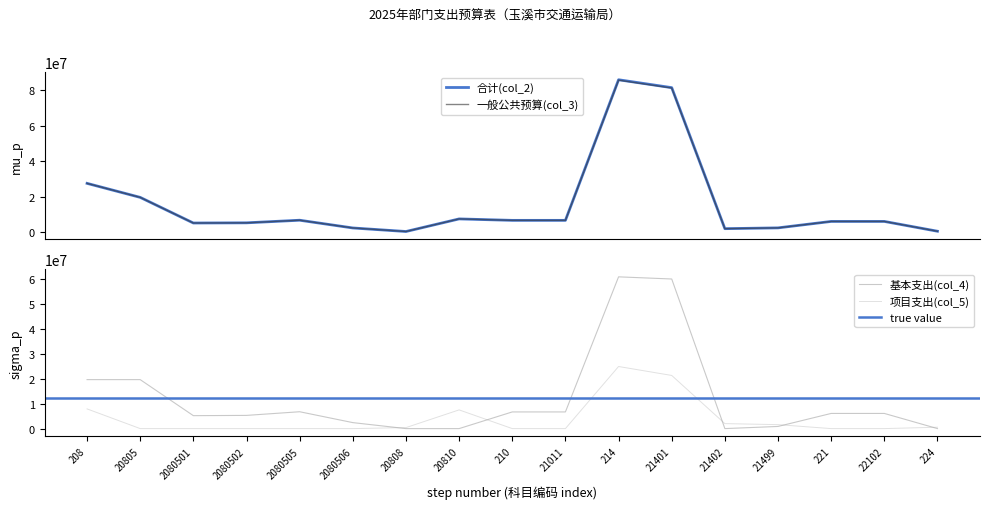

Count the number of categories in the chart.

17